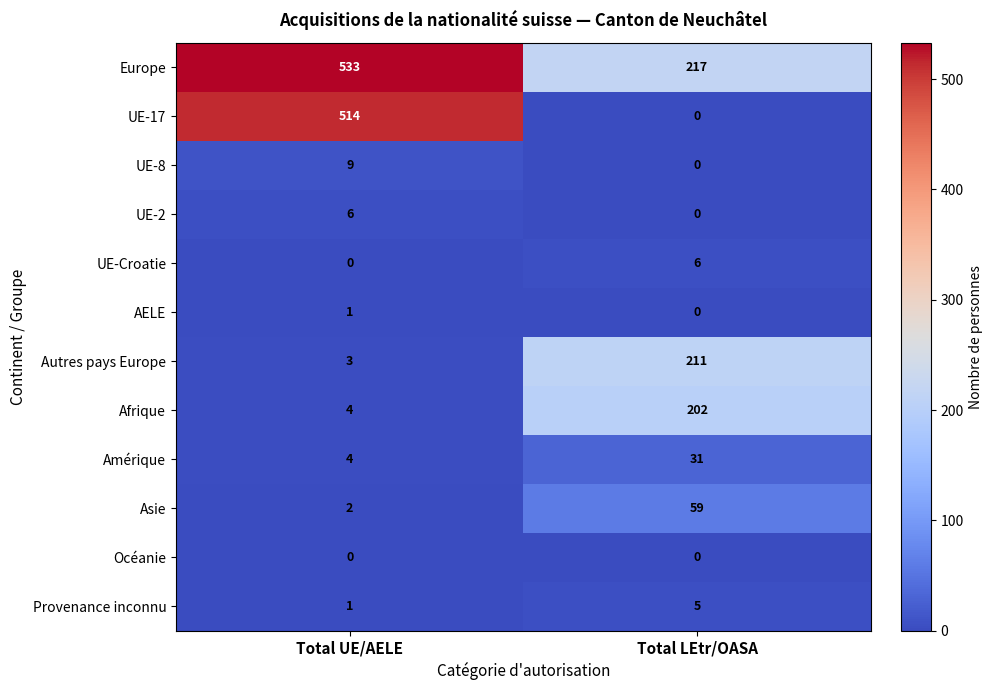

Which series changed the most between Total UE/AELE and Total LEtr/OASA?

UE-17